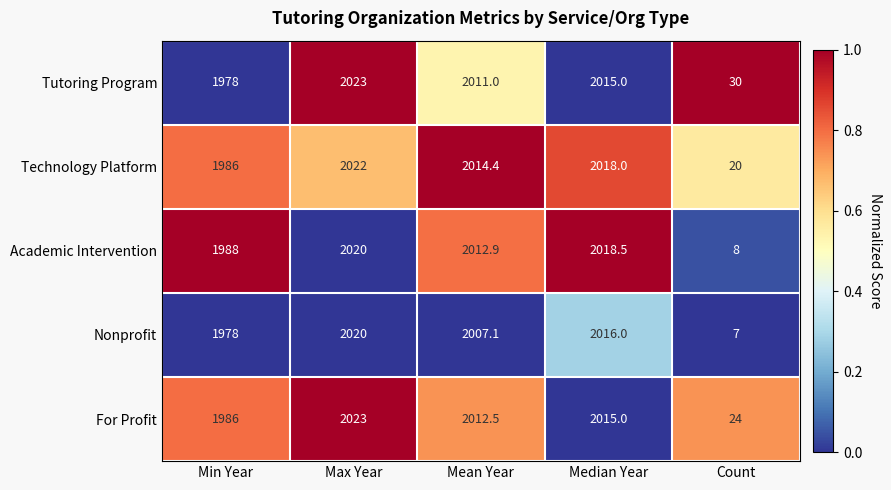

Rank the categories by Tutoring Program value from lowest to highest.

Count, Min Year, Mean Year, Median Year, Max Year